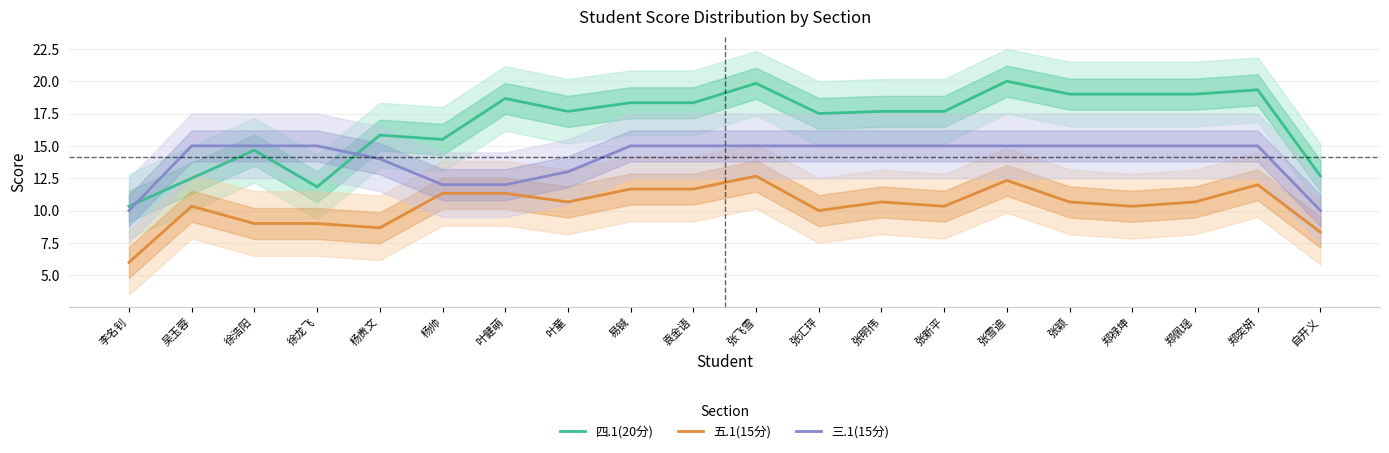

Which label corresponds to the smallest value in the chart?

李名钊